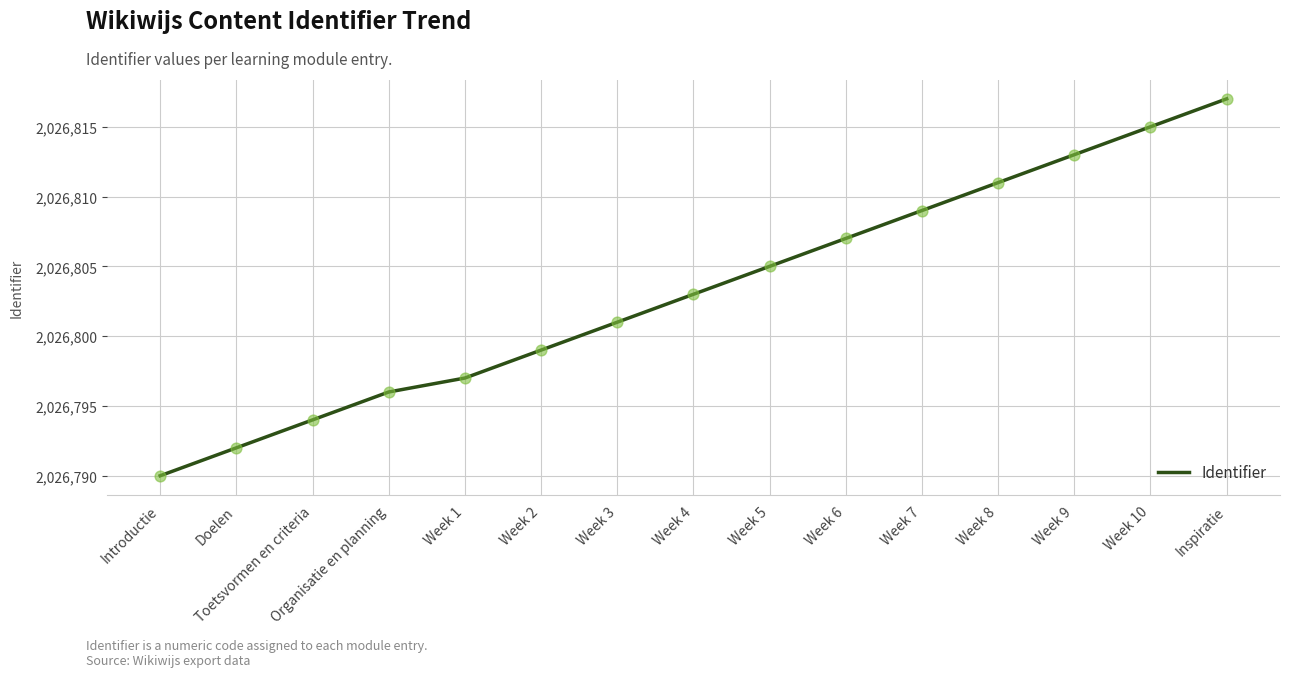

What is the change in value from Week 3 to Week 10?

+14